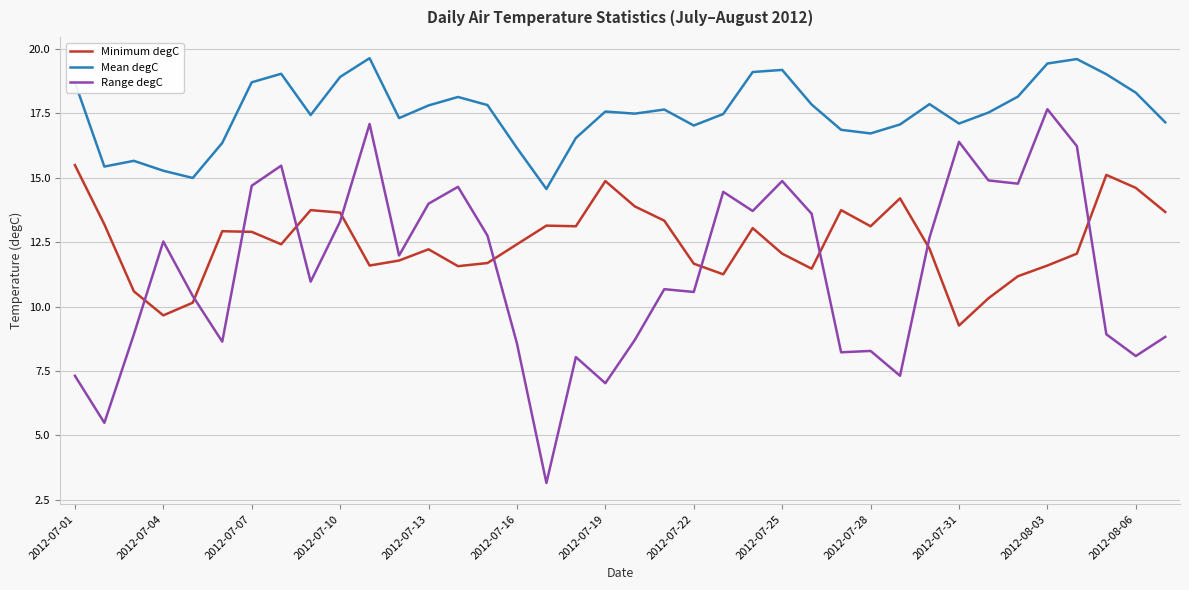

What is the difference between the maximum and minimum values in the Minimum degC series?

6.2